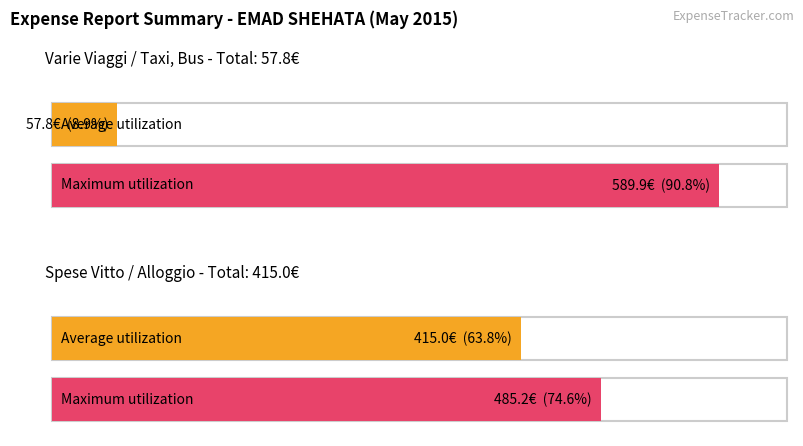

Which label corresponds to the smallest value in the chart?

VARIE VIAGGI (Taxi, Bus ecc)